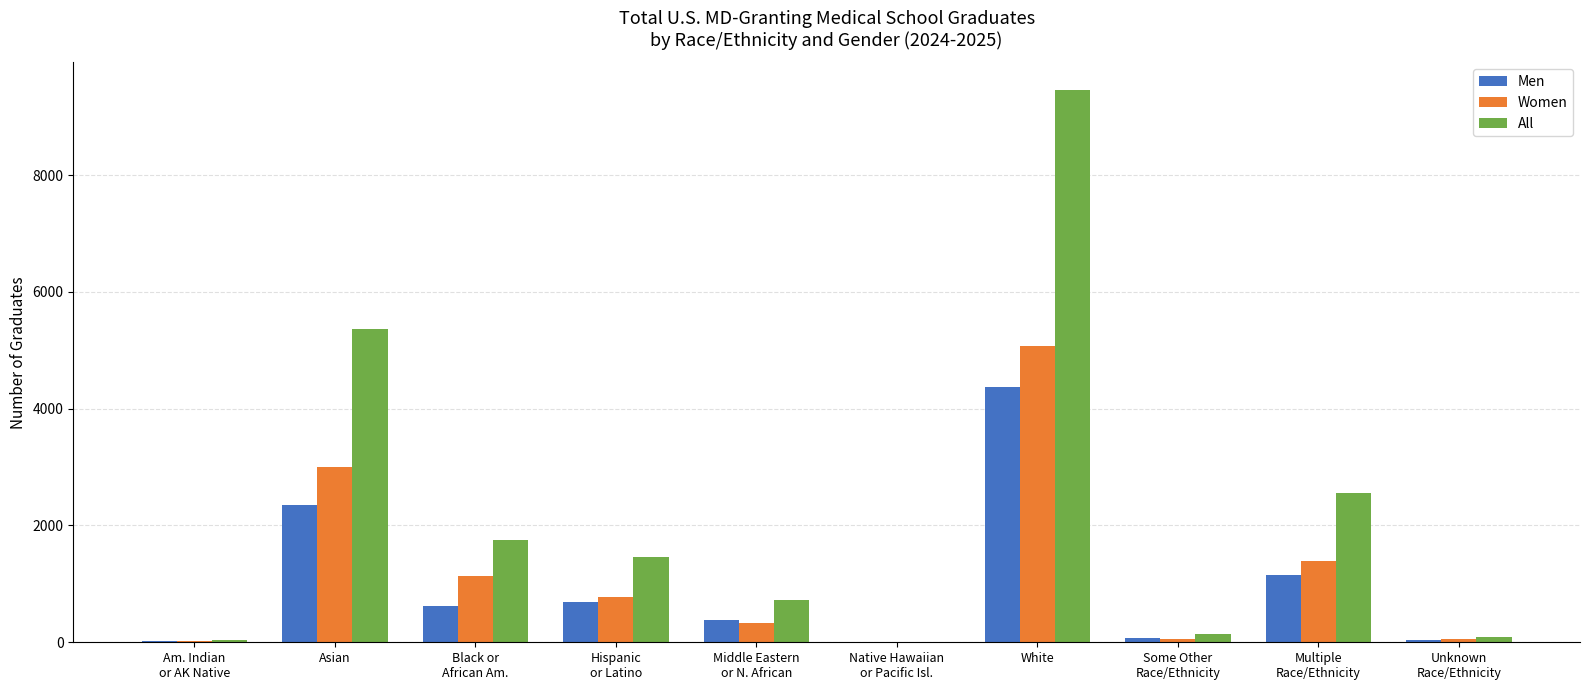

Which series has the widest spread of values?

All